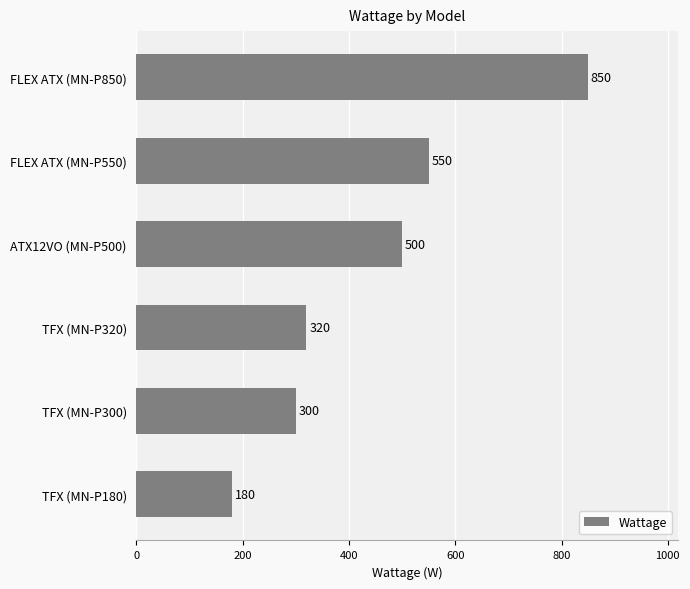

What is the average value?

450